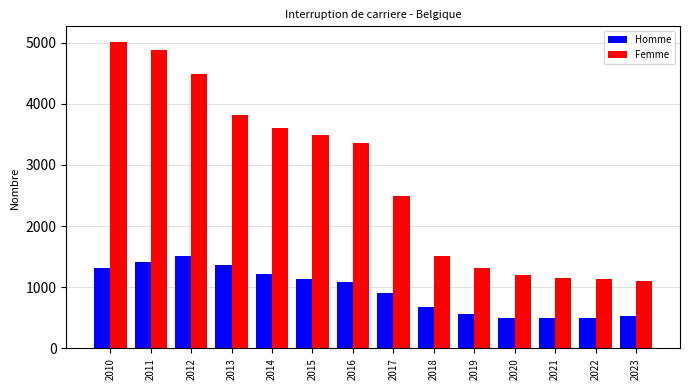

What is the smallest value displayed?

498.7